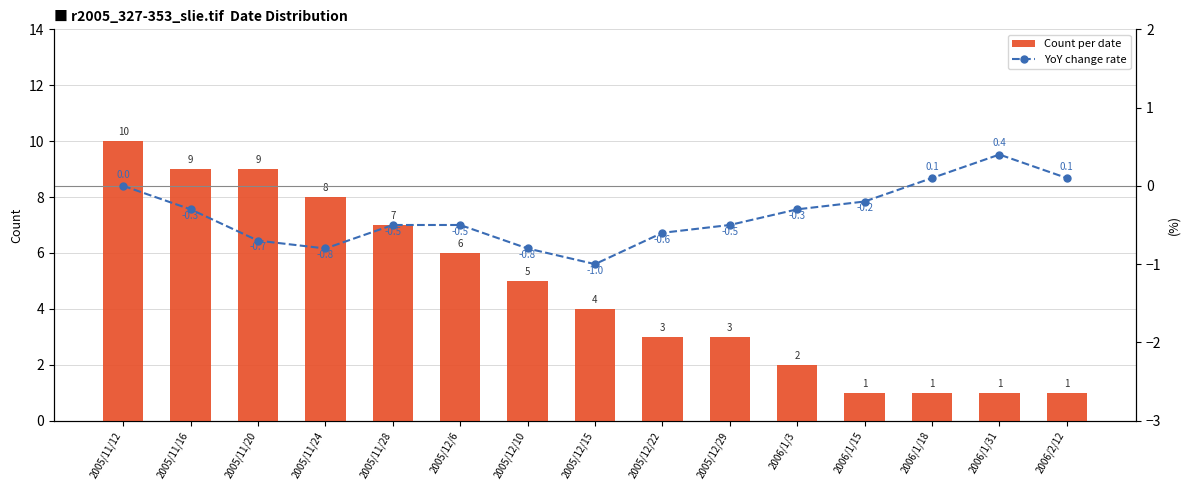

Which series has the largest total across all categories?

Count per date